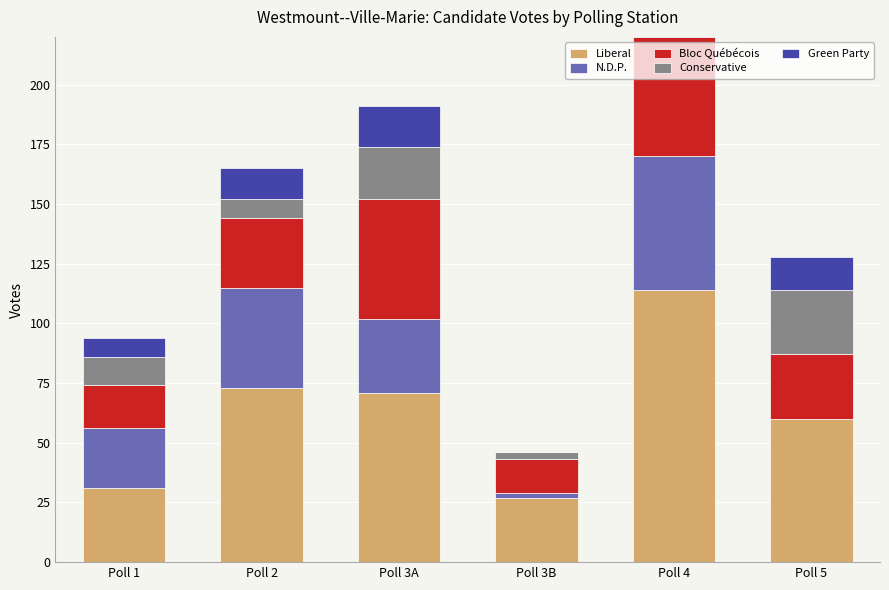

Reading left to right, list all the values displayed in this chart.

Liberal: Poll 1=31	Poll 2=73	Poll 3A=71	Poll 3B=27	Poll 4=114	Poll 5=60
N.D.P.: Poll 1=25	Poll 2=42	Poll 3A=31	Poll 3B=2	Poll 4=56	Poll 5=0
Bloc Québécois: Poll 1=18	Poll 2=29	Poll 3A=50	Poll 3B=14	Poll 4=50	Poll 5=27
Conservative: Poll 1=12	Poll 2=8	Poll 3A=22	Poll 3B=3	Poll 4=27	Poll 5=27
Green Party: Poll 1=8	Poll 2=13	Poll 3A=17	Poll 3B=0	Poll 4=25	Poll 5=14